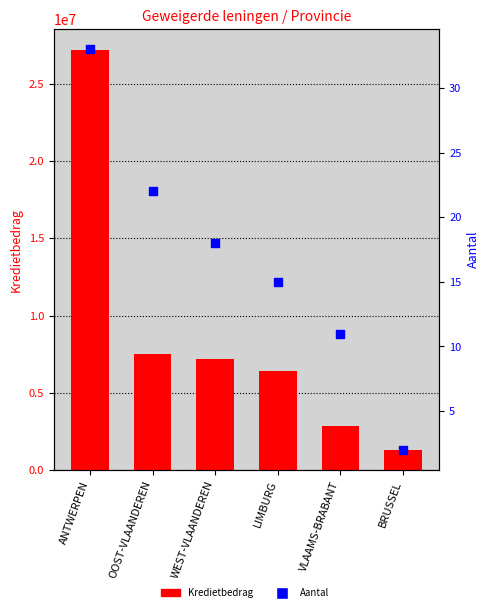

What is the total value across all series at ANTWERPEN?

27186429.7